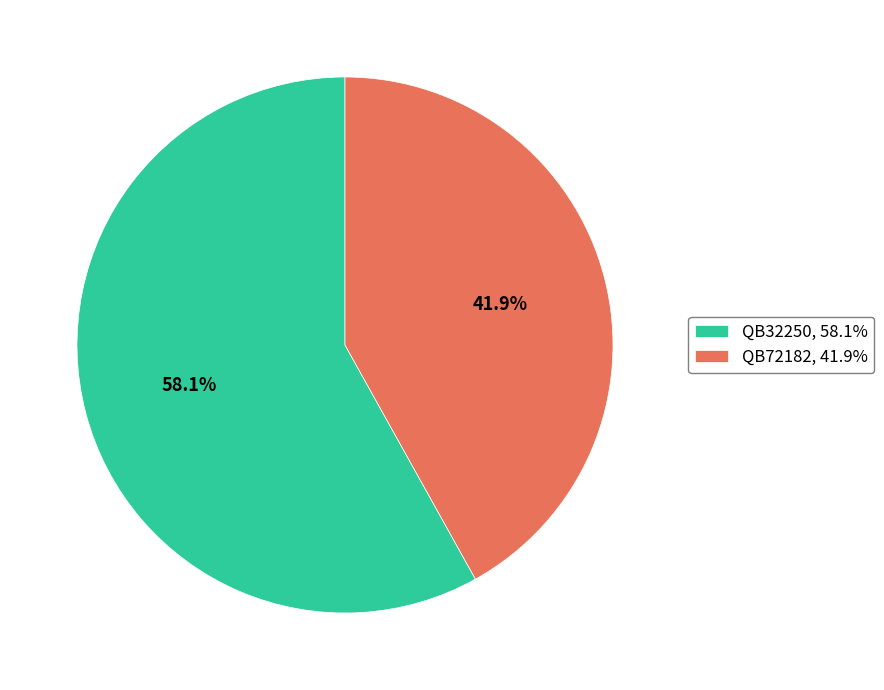

Combined, what portion of the pie is QB72182 and QB32250?

100.0%